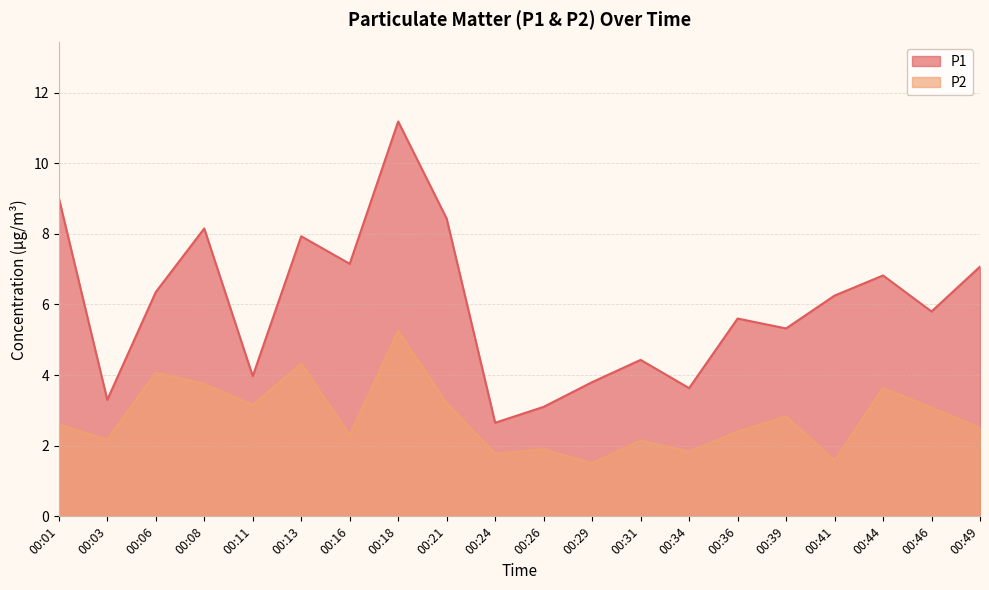

What is the sum of the P2 values at 00:44 and 00:16?

5.9